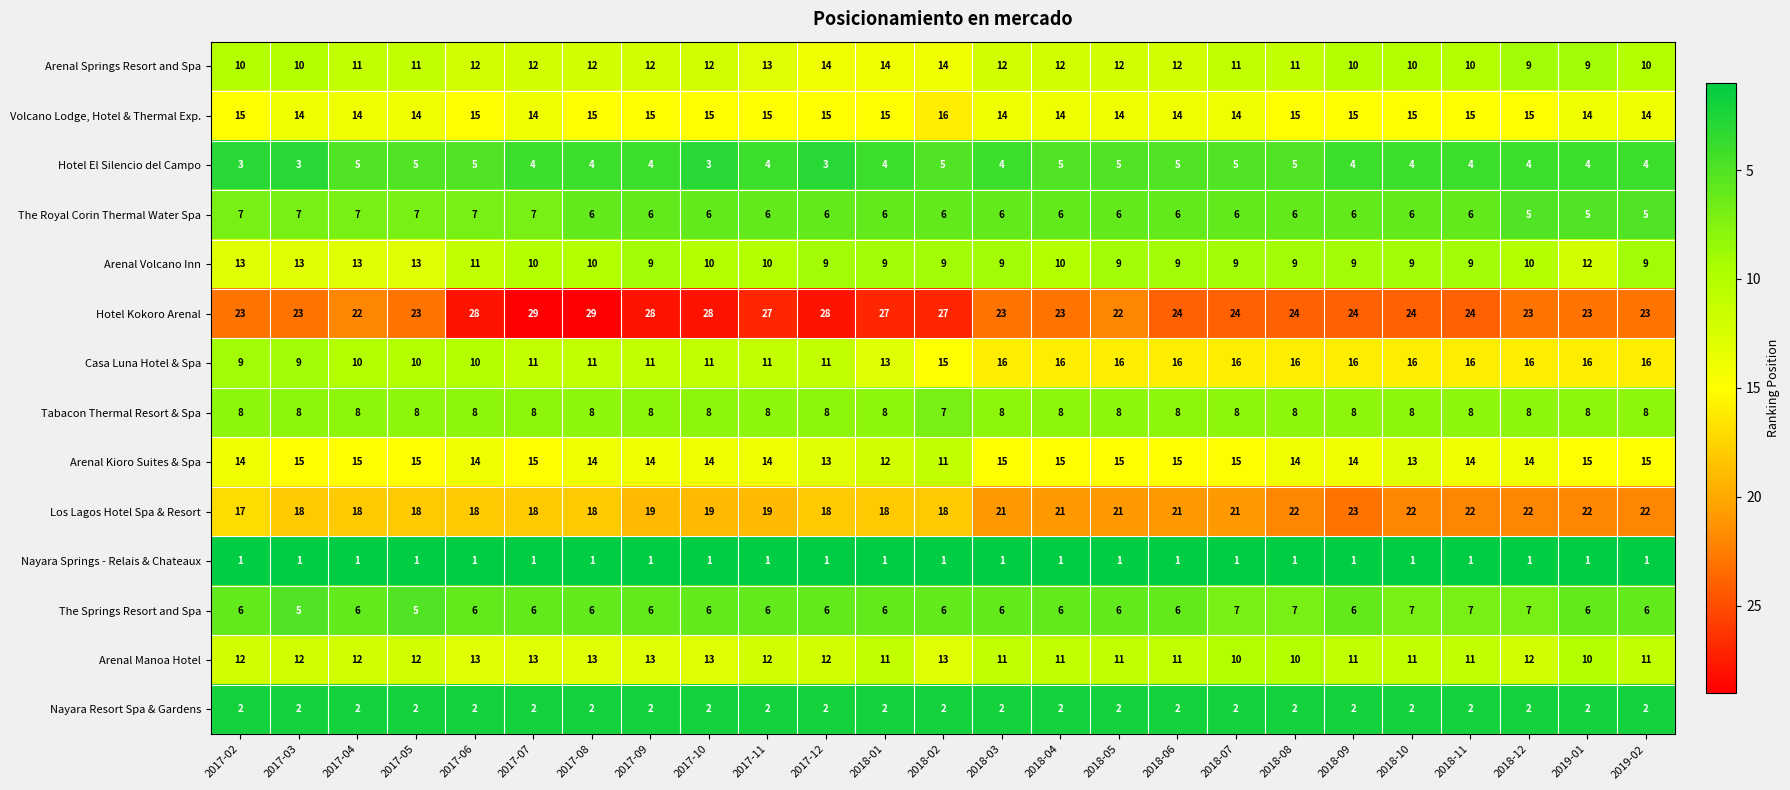

Rank the series at 2018-11 from lowest to highest value.

Nayara Springs - Relais & Chateaux, Nayara Resort Spa & Gardens, Hotel El Silencio del Campo, The Royal Corin Thermal Water Spa, The Springs Resort and Spa, Tabacon Thermal Resort & Spa, Arenal Volcano Inn, Arenal Springs Resort and Spa, Arenal Manoa Hotel, Arenal Kioro Suites & Spa, Volcano Lodge, Hotel & Thermal Exp., Casa Luna Hotel & Spa, Los Lagos Hotel Spa & Resort, Hotel Kokoro Arenal